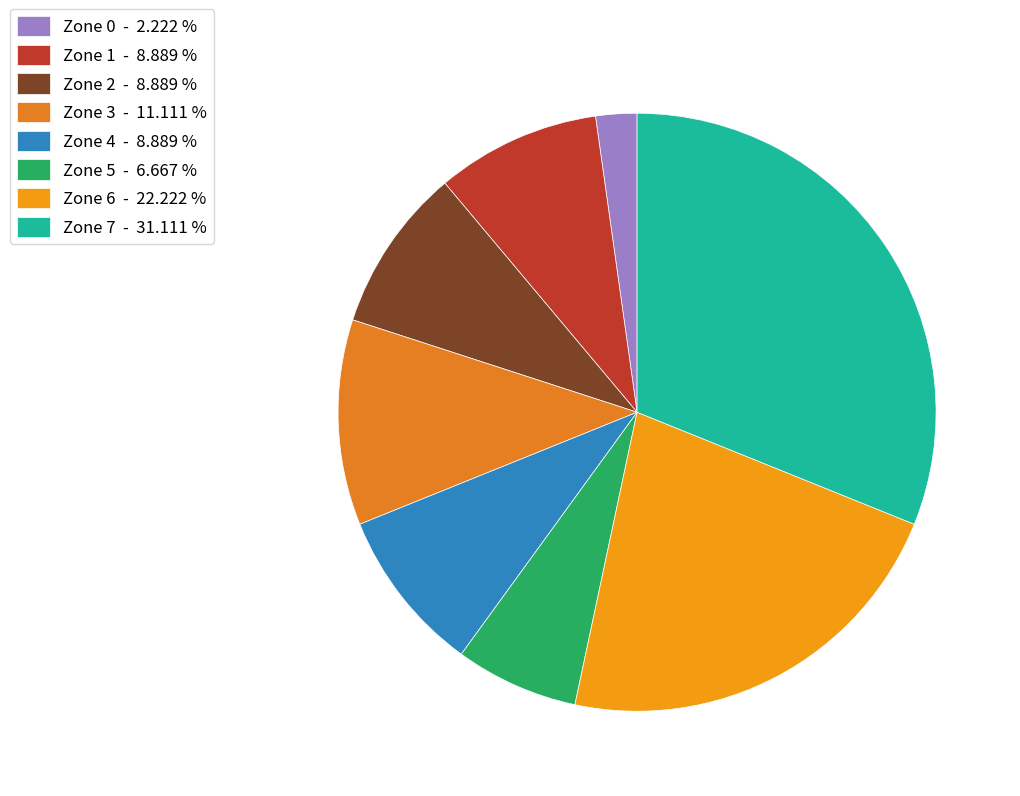

To the nearest percent, what is the difference between the largest and smallest slice percentages?

29%